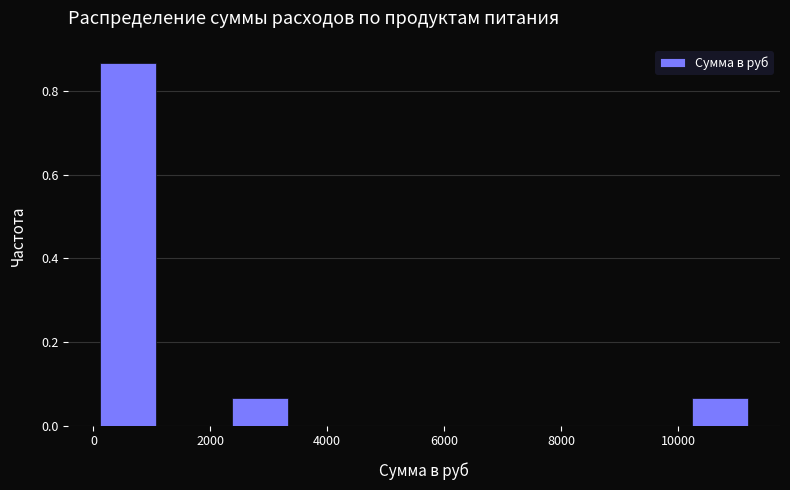

How tall is the bar that spans 2200 to 3400 on the x-axis? Neither the bar edges nor the heights are printed on the chart, so give them approximately, as read against the axes.

0.06